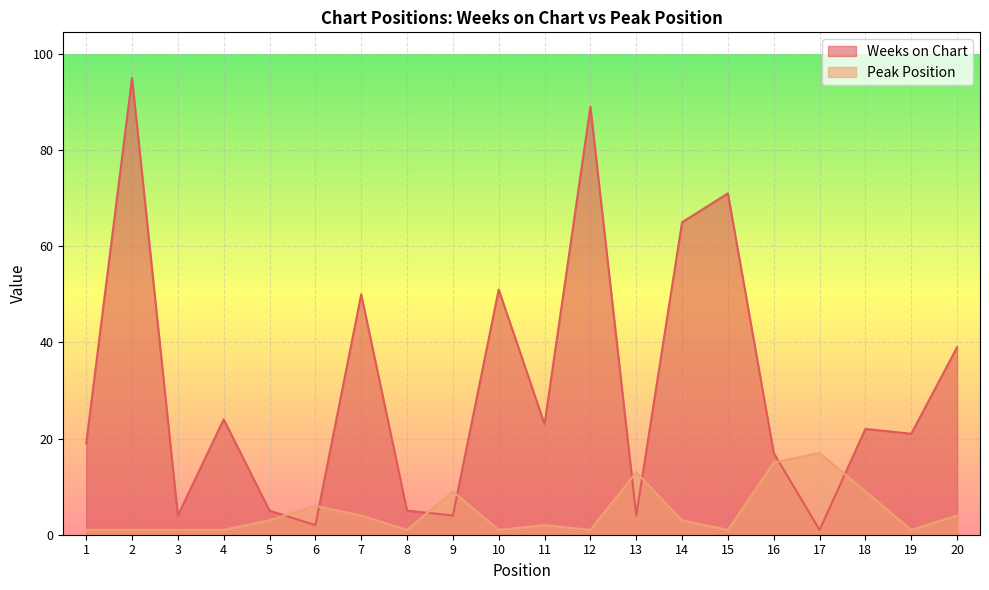

Where is the first local minimum for Peak Position?

8